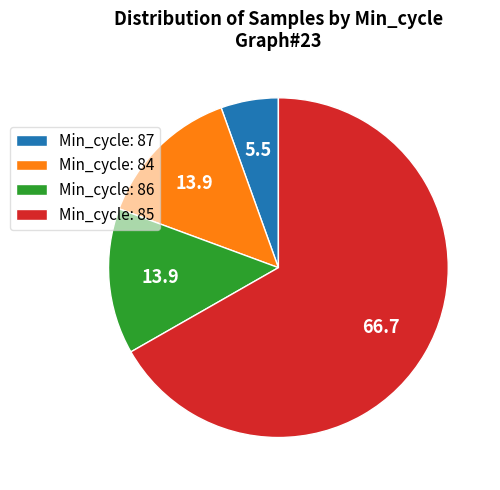

Is it true that Min_cycle: 86 is 14% of the pie?

True